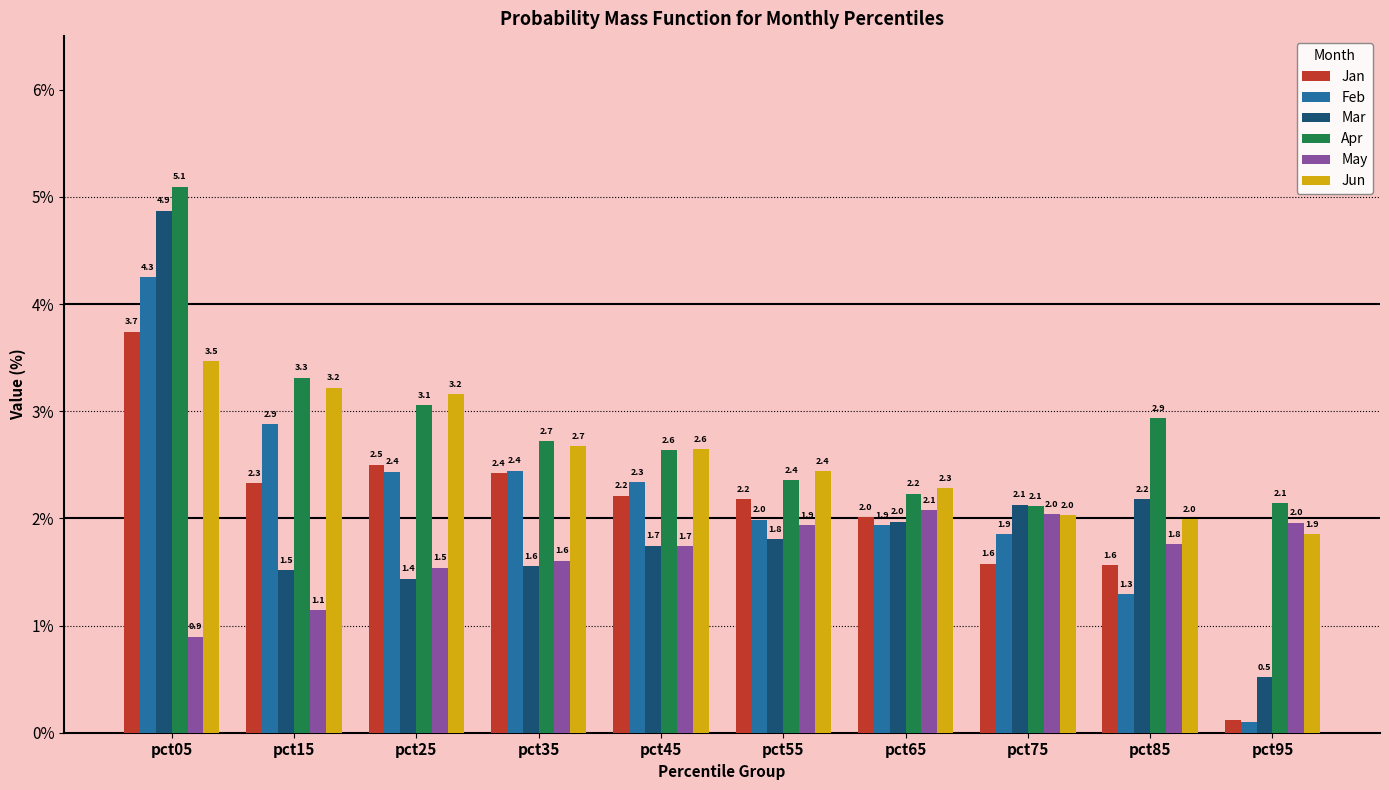

What is the difference between the highest and lowest values at pct25?

1.7